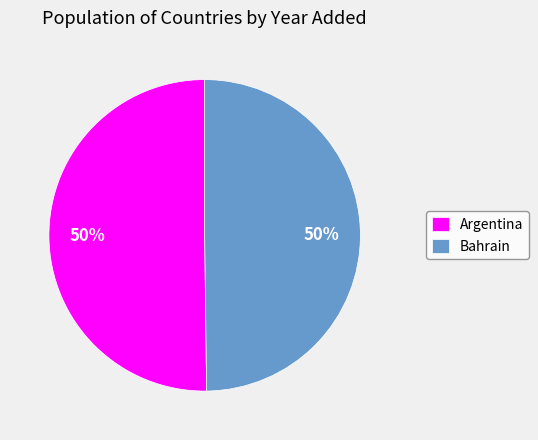

Approximately how many times larger is the value at Bahrain compared to Argentina?

1.0